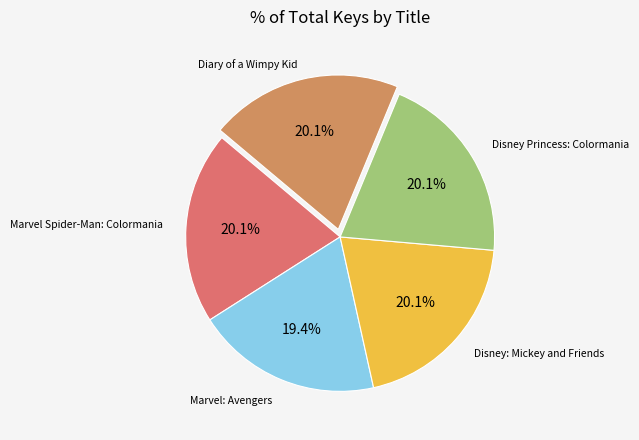

Is there any slice that represents more than half of the pie?

No